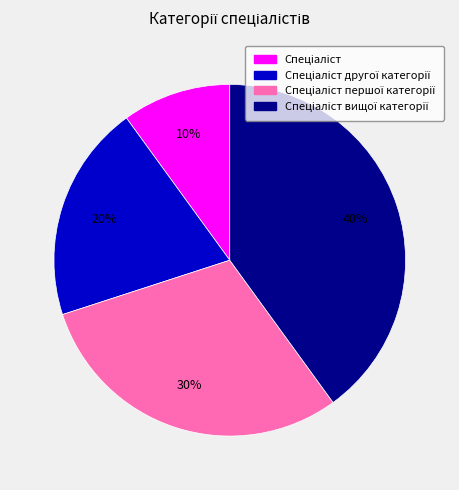

Is there any slice that represents more than half of the pie?

No